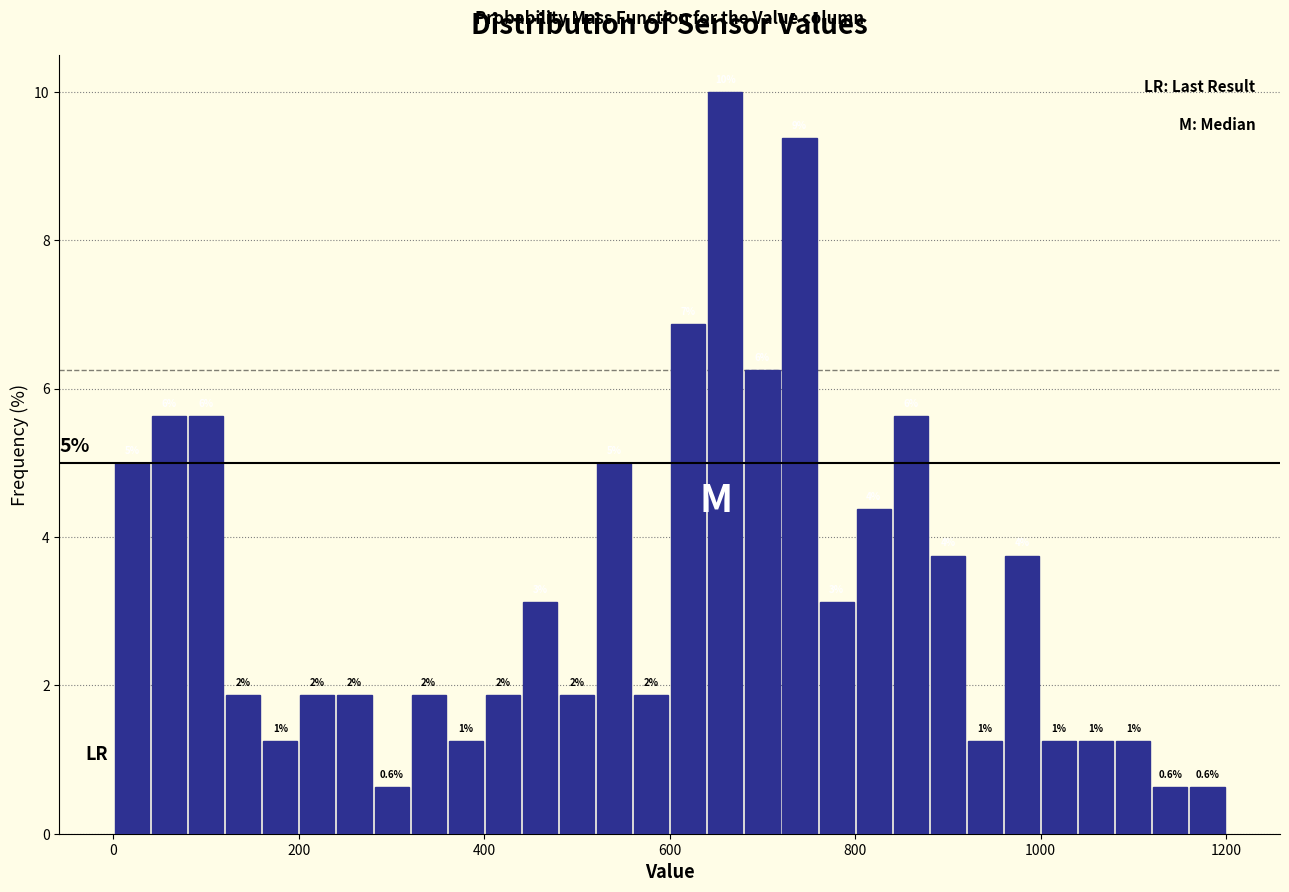

Around what value on the x-axis is the tallest bar? Give the approximate position of its centre, as read against the axis.

660